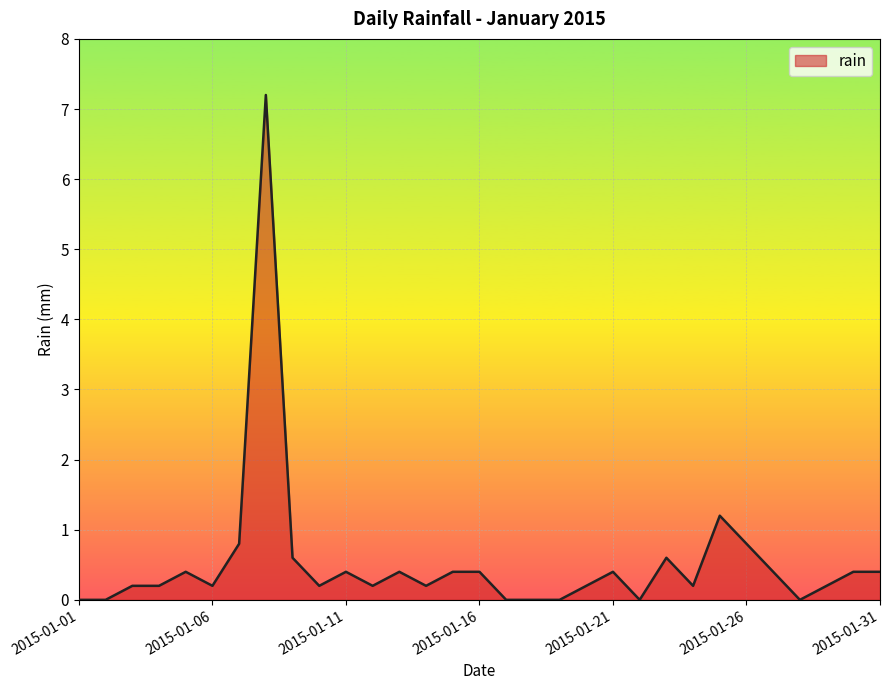

How many lines are shown in the chart?

1